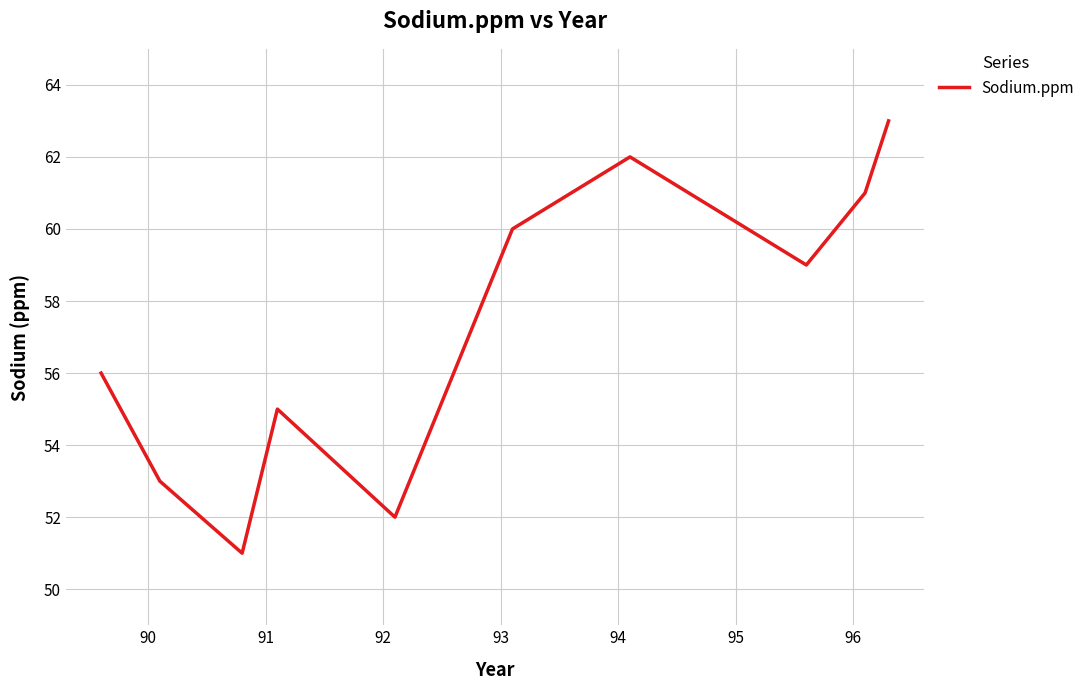

What is the maximum value shown in the chart?

63